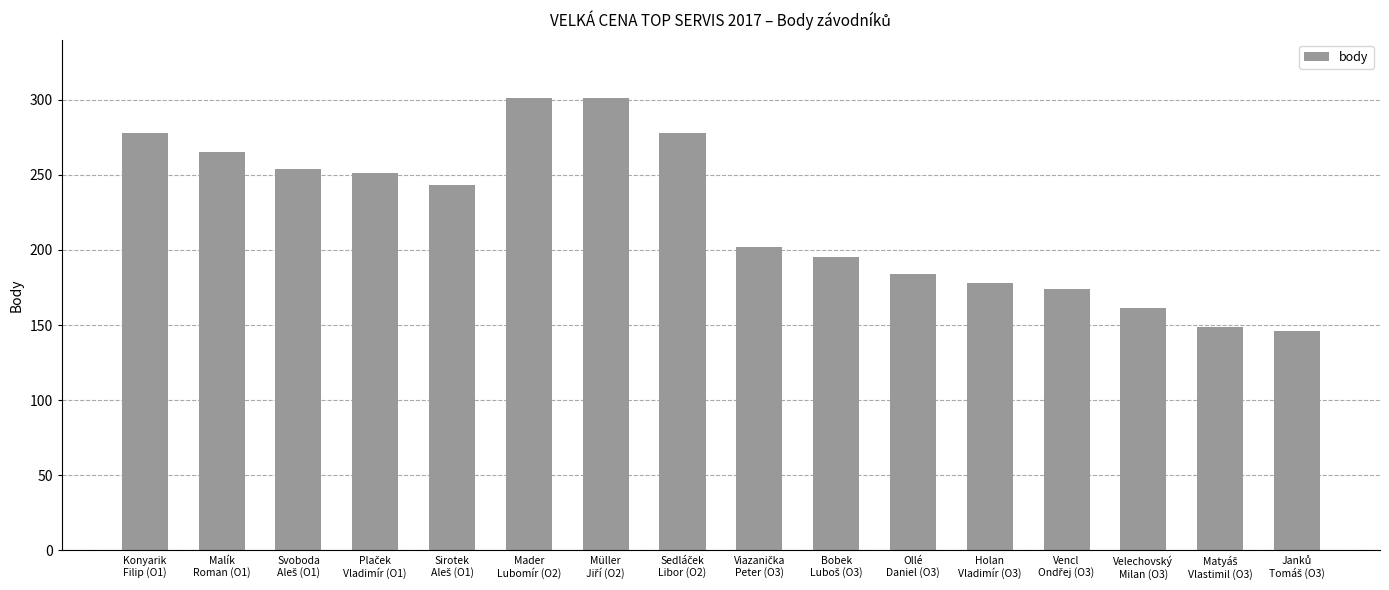

What is the greatest value displayed?

301